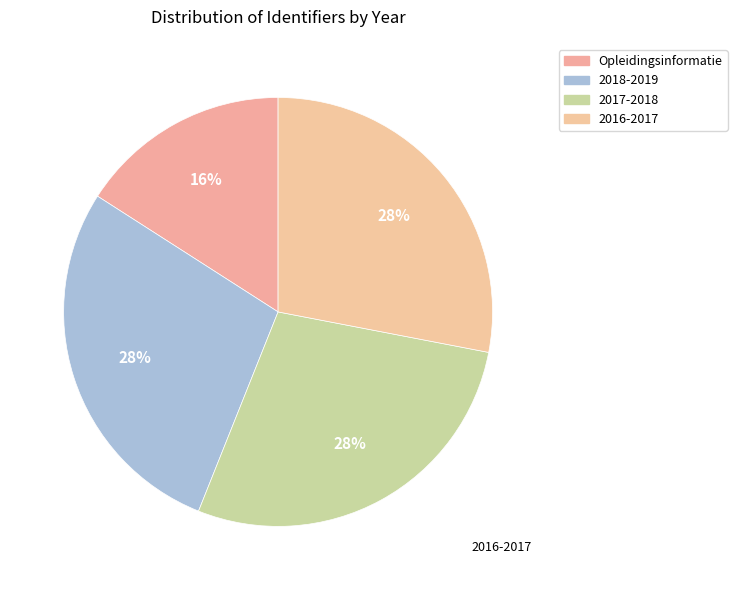

How many slices are in this pie chart?

4